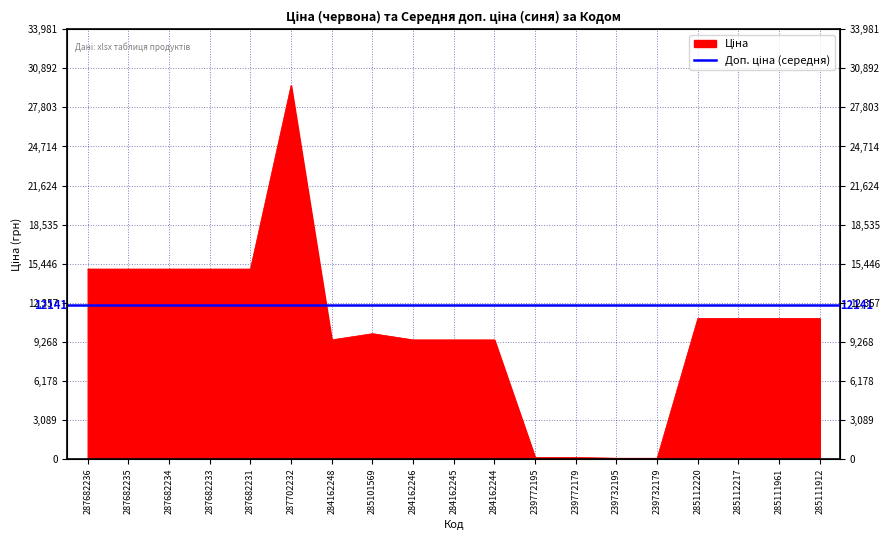

What is the value of the 7th point from the left?

9416.9